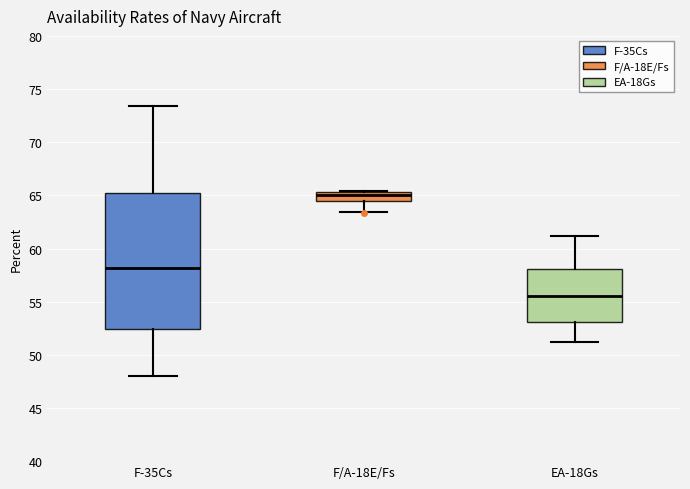

Where does the median line of the box for EA-18Gs sit on the y-axis? The values are not printed on the chart, so give them approximately, as read against the axis.

55.5